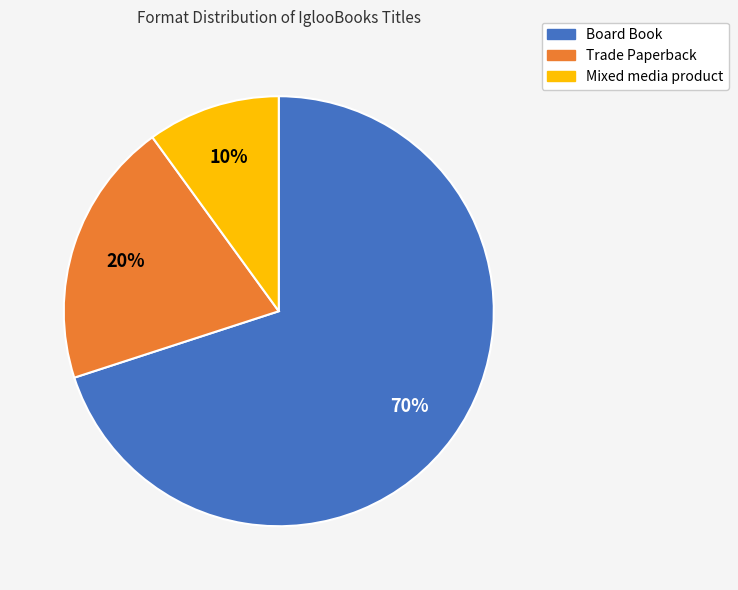

Is it true that Mixed media product is 10% of the pie?

True